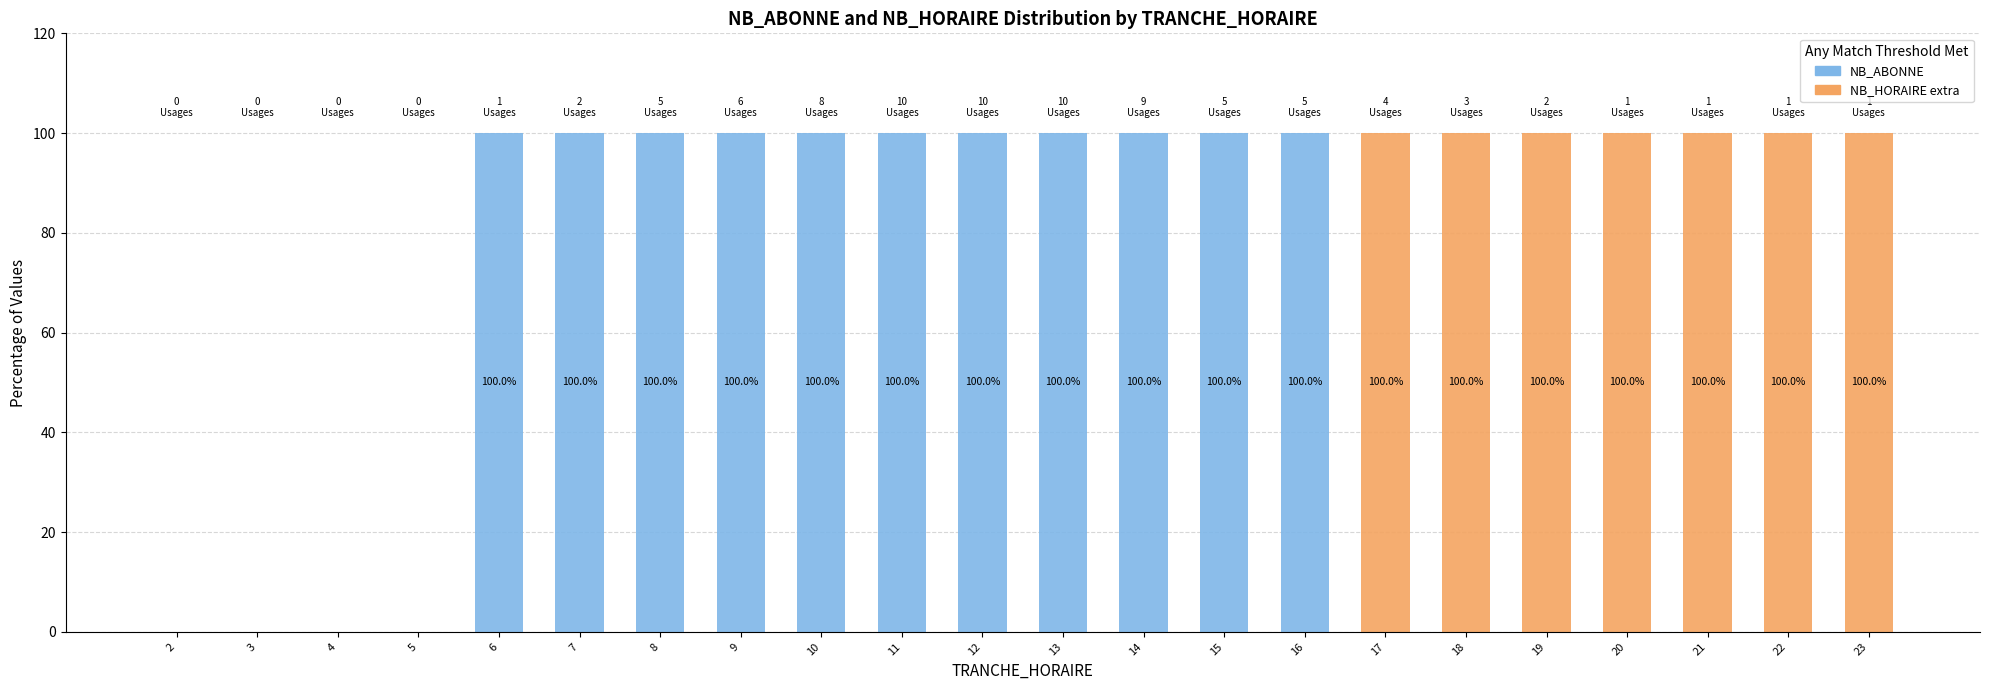

What is the sum of all NB_ABONNE values?

1100